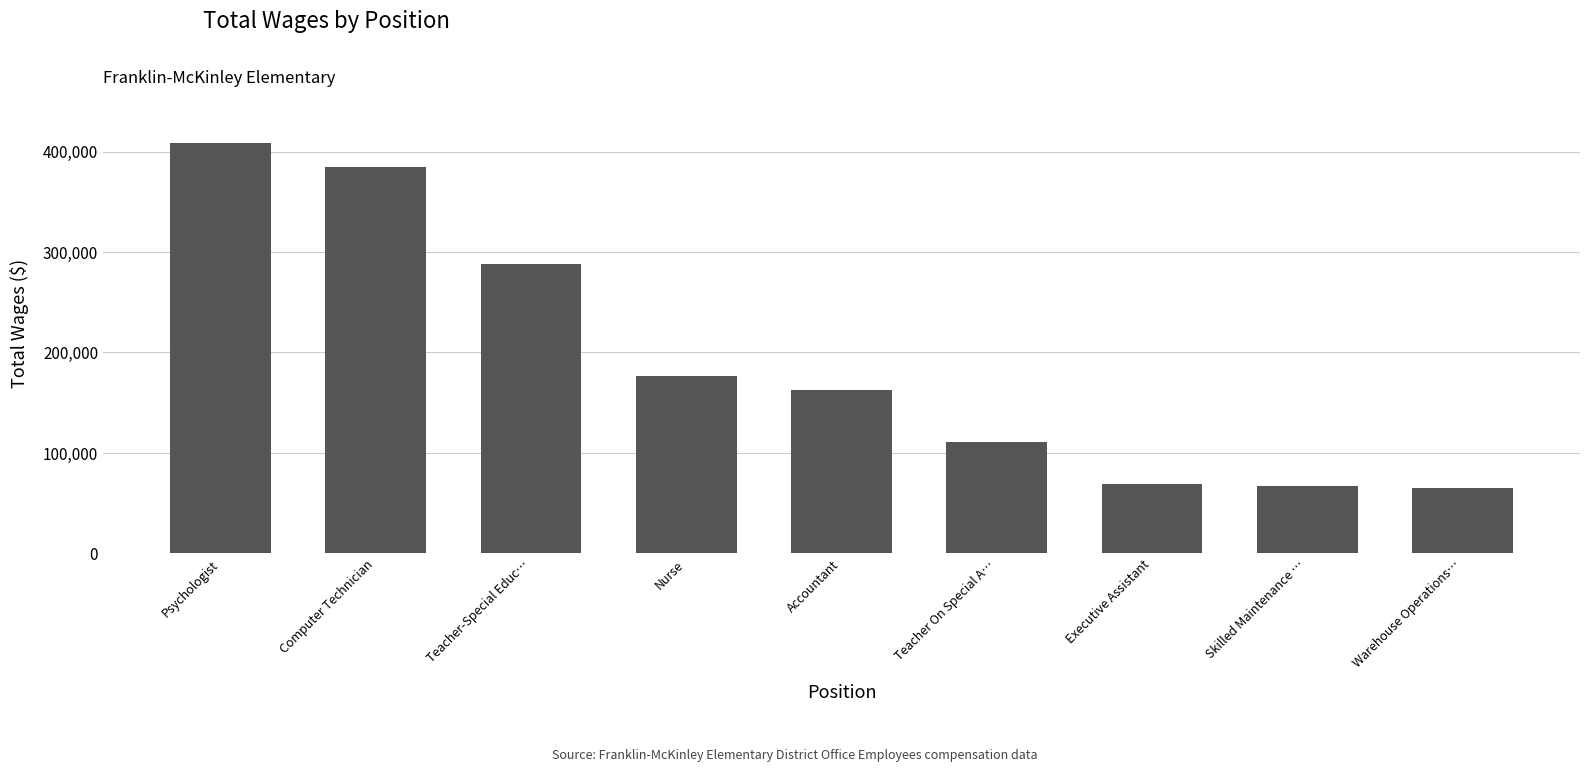

The chart shows a value of 65058 at Warehouse Operations…. True or false?

True